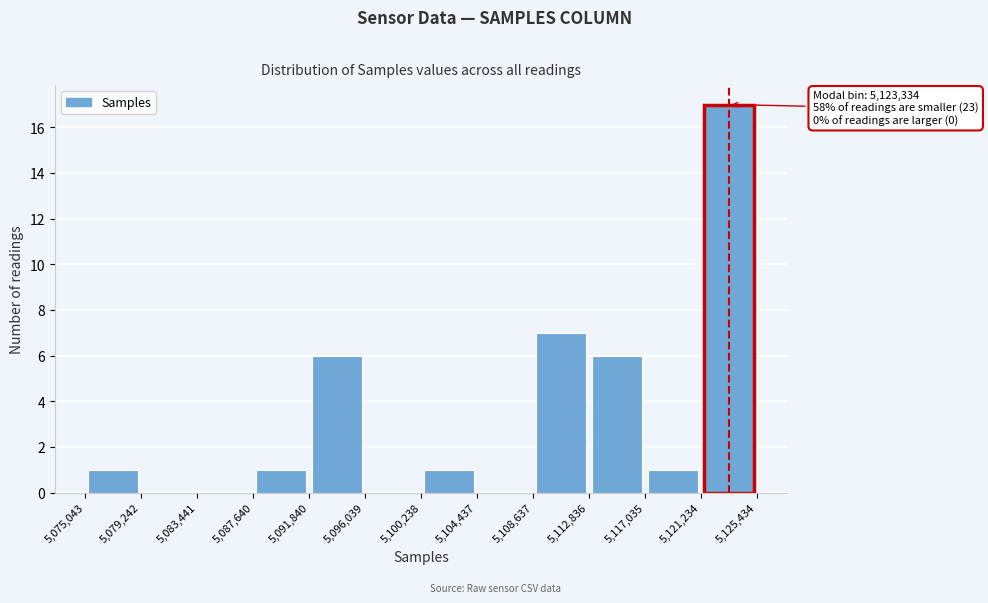

Which range on the x-axis has the tallest bar?

5,121,234 to 5,125,434